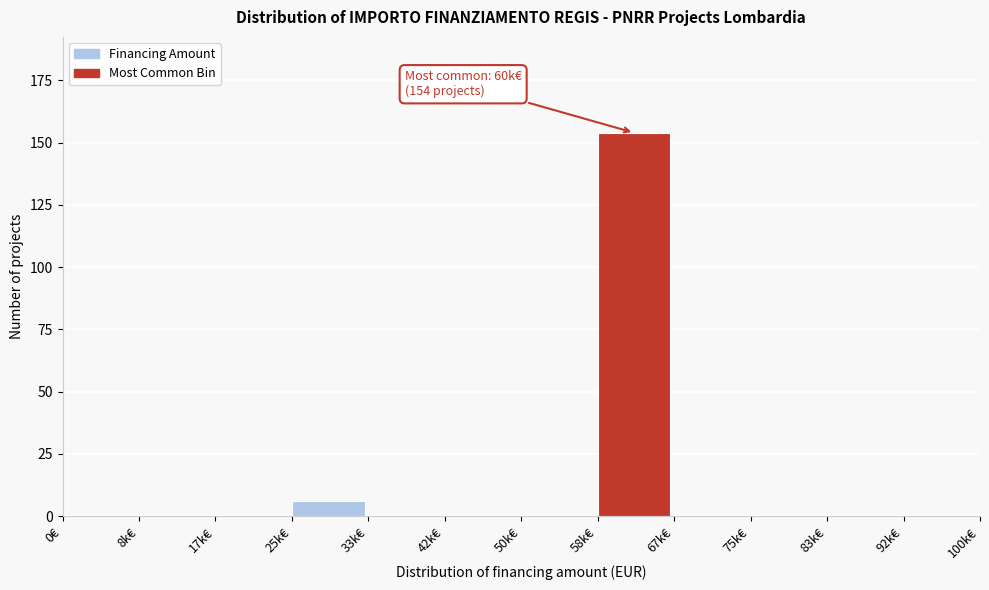

Reading left to right, extract all data points from this chart.

0€=0	8k€=0	17k€=0	25k€=6	33k€=0	42k€=0	50k€=0	58k€=154	67k€=0	75k€=0	83k€=0	92k€=0